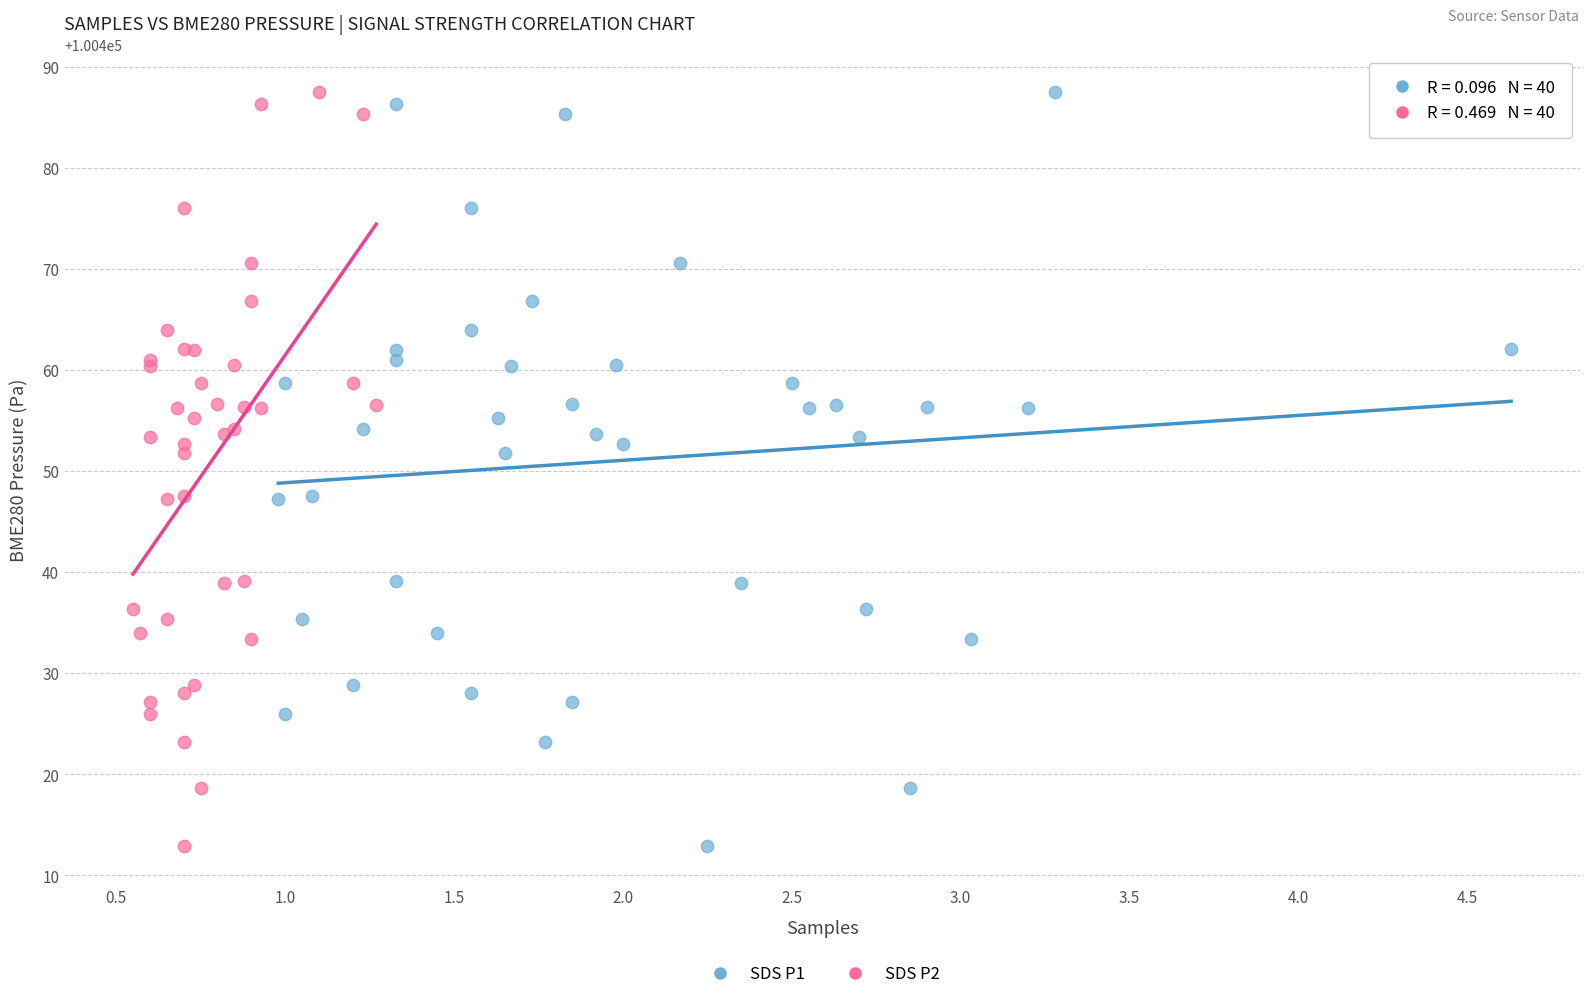

What are all the series names shown in the legend?

SDS P1, SDS P2